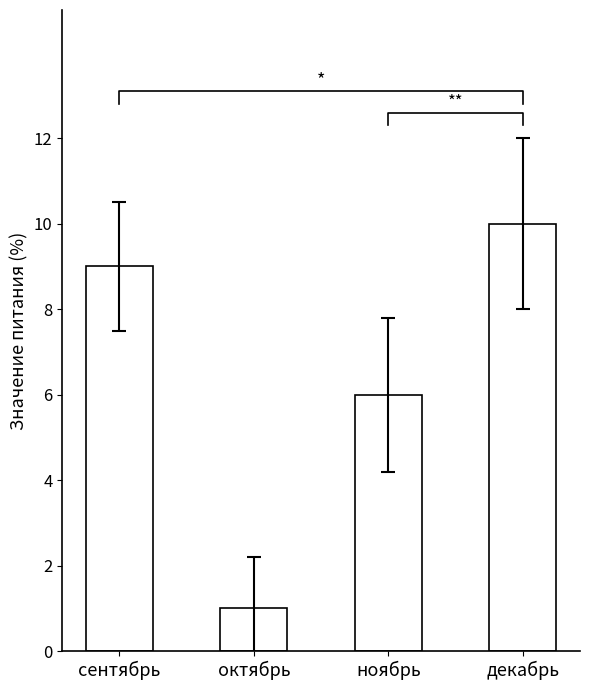

How many bars are there in total?

4